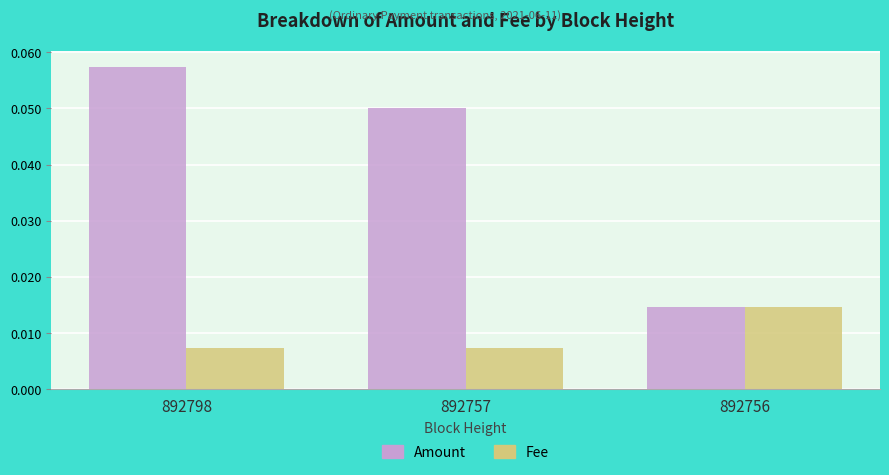

At 892757, list the series in order from largest to smallest.

Amount, Fee